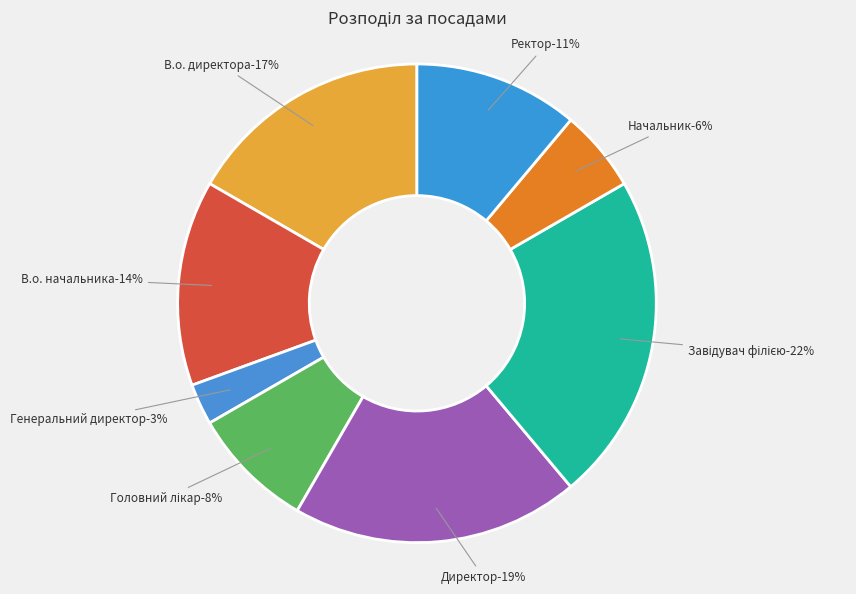

Is it true that Директор is 34% of the pie?

False